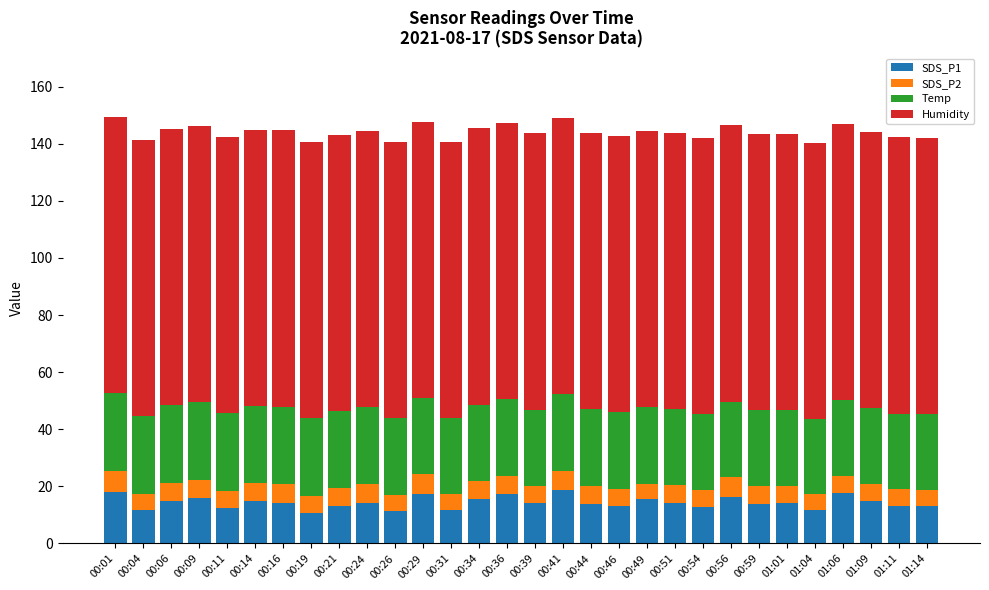

True or false: SDS_P1 has a value of 12.9 at 00:54.

True